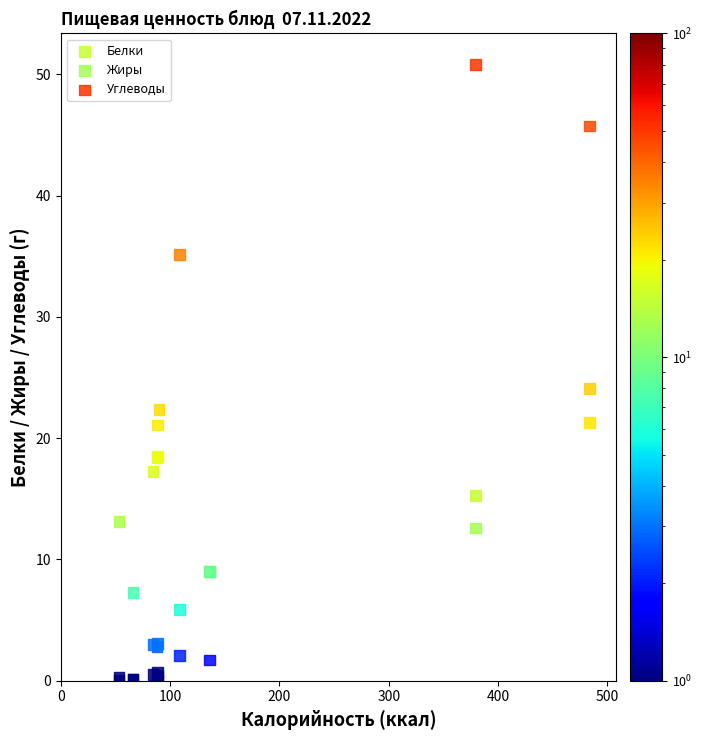

In the Жиры series, what Y value is closest to 12?

12.6